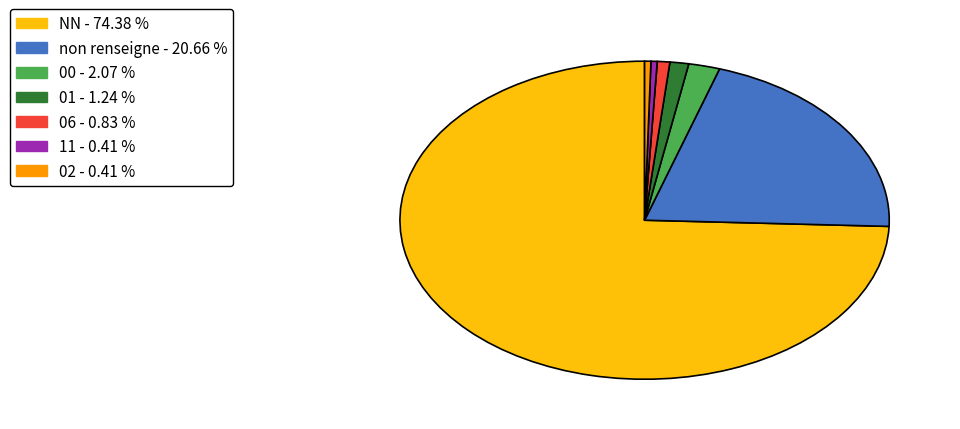

What is the majority slice?

NN - 74.38 %